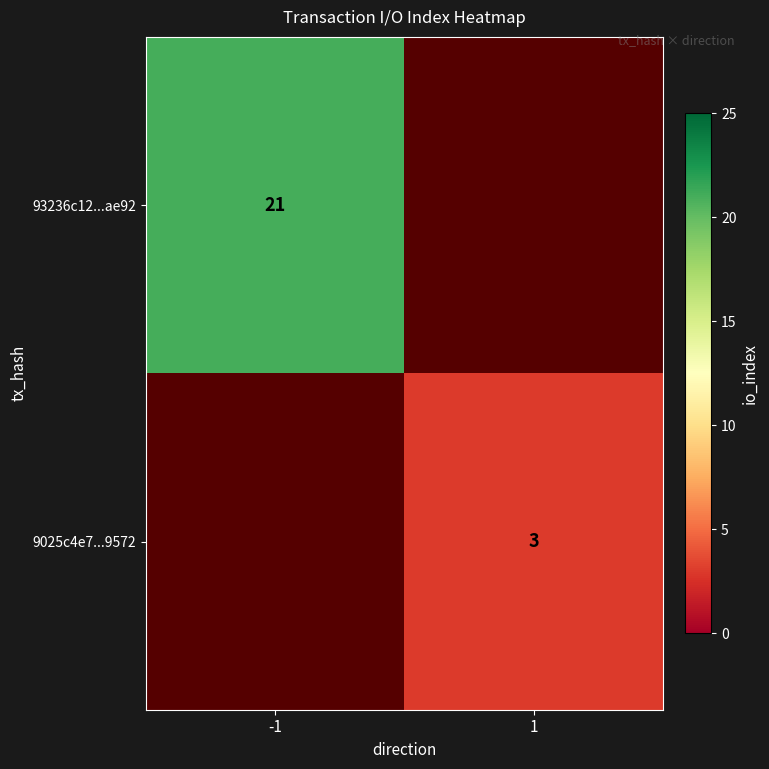

The 9025c4e7...9572 series shows 3 at 1. True or false?

True